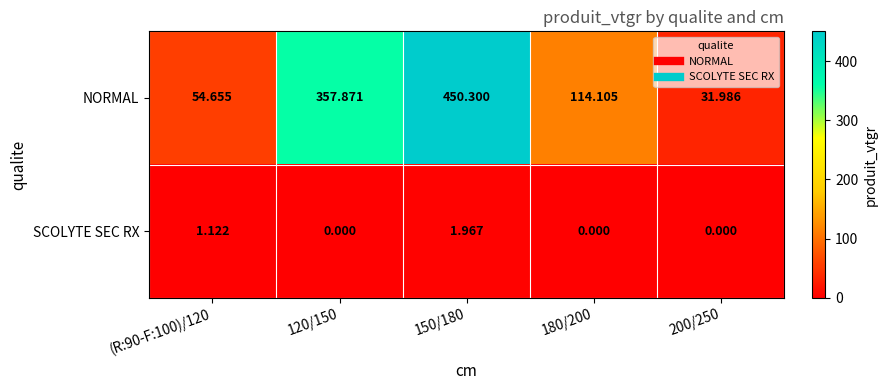

Rank the series at (R:90-F:100)/120 from highest to lowest value.

NORMAL, SCOLYTE SEC RX